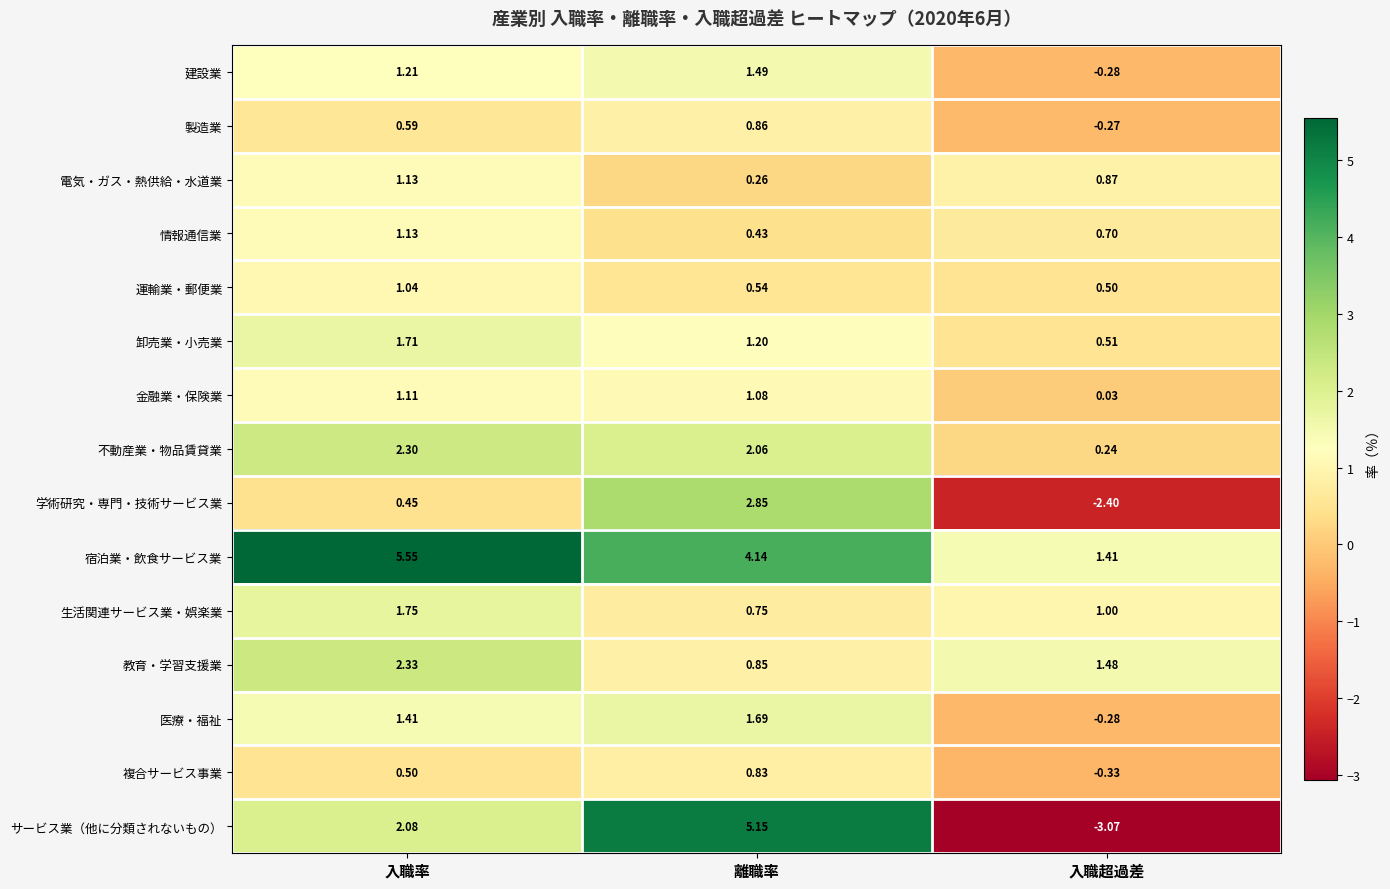

At which label does 情報通信業 reach its peak?

入職率